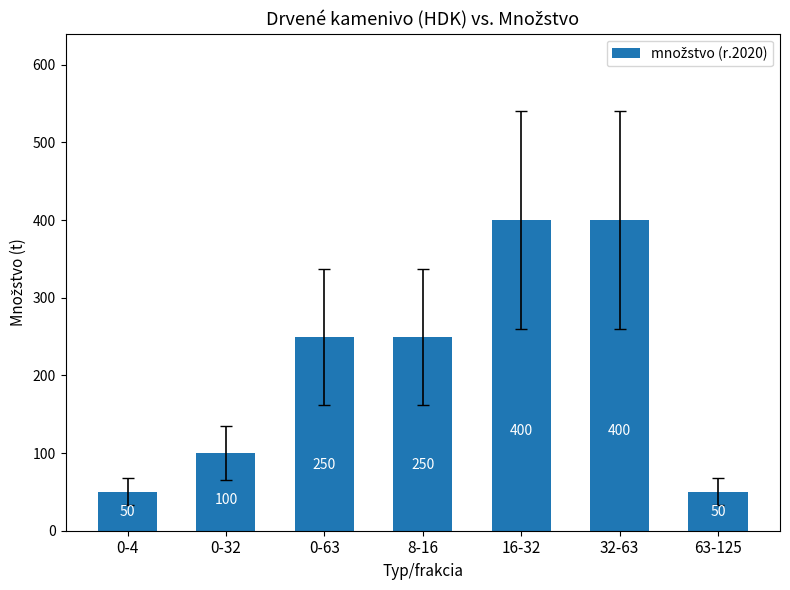

Between 0-32 and 0-4, which is larger?

0-32